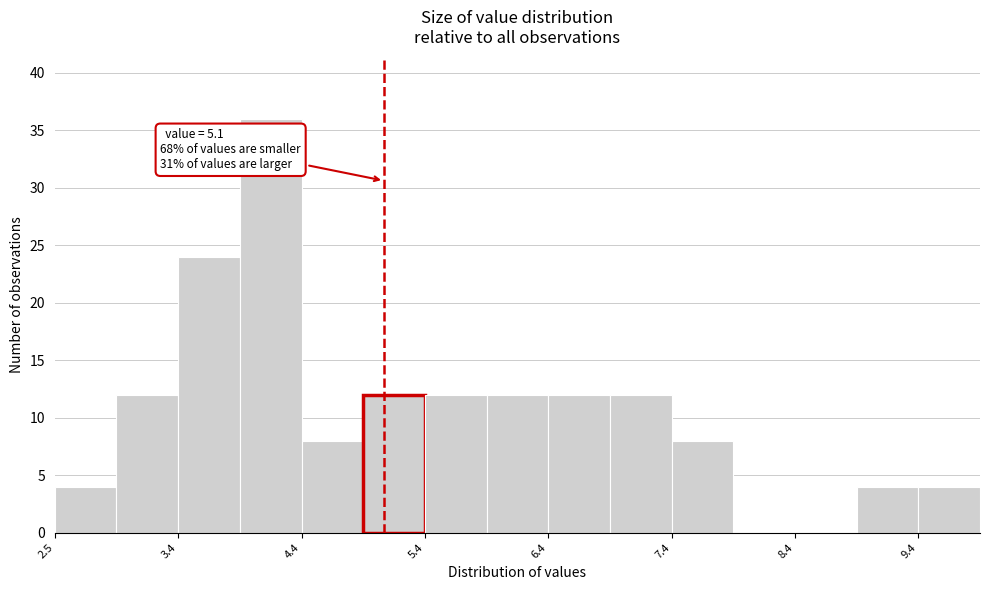

Which range on the x-axis has the tallest bar?

3.9 to 4.4